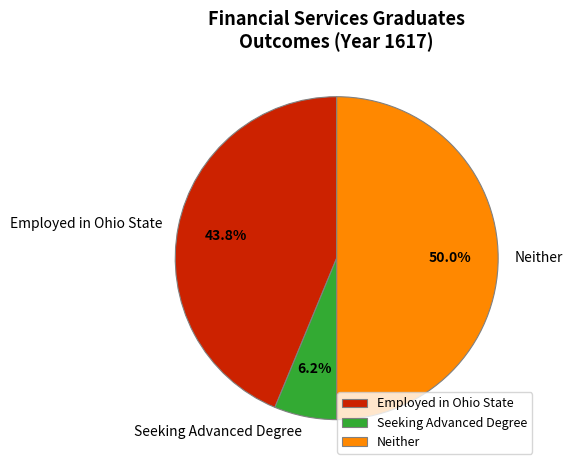

What is the smallest slice in the pie chart?

Seeking Advanced Degree